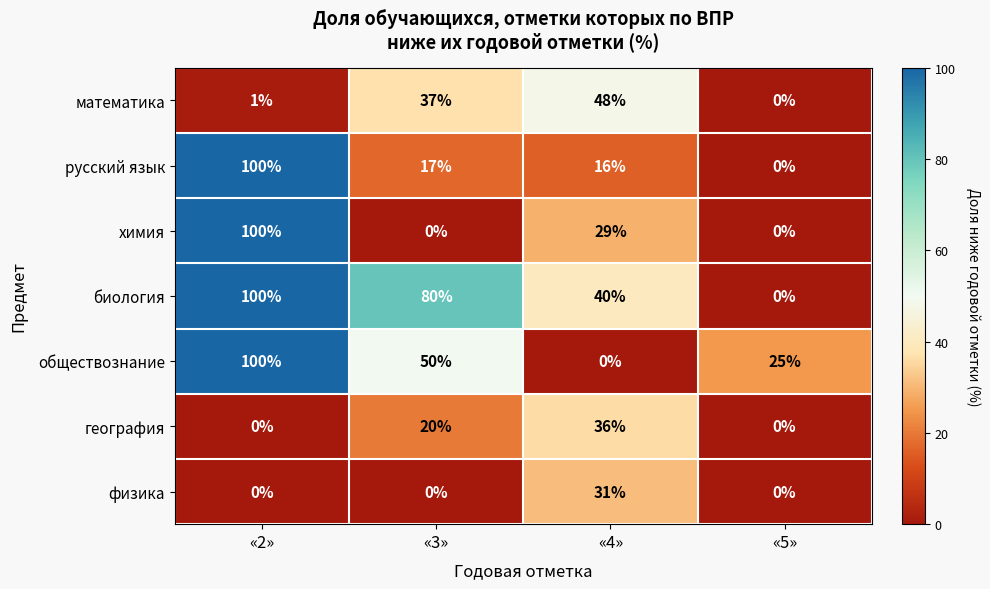

Where is география nearest to the value 18?

«3»